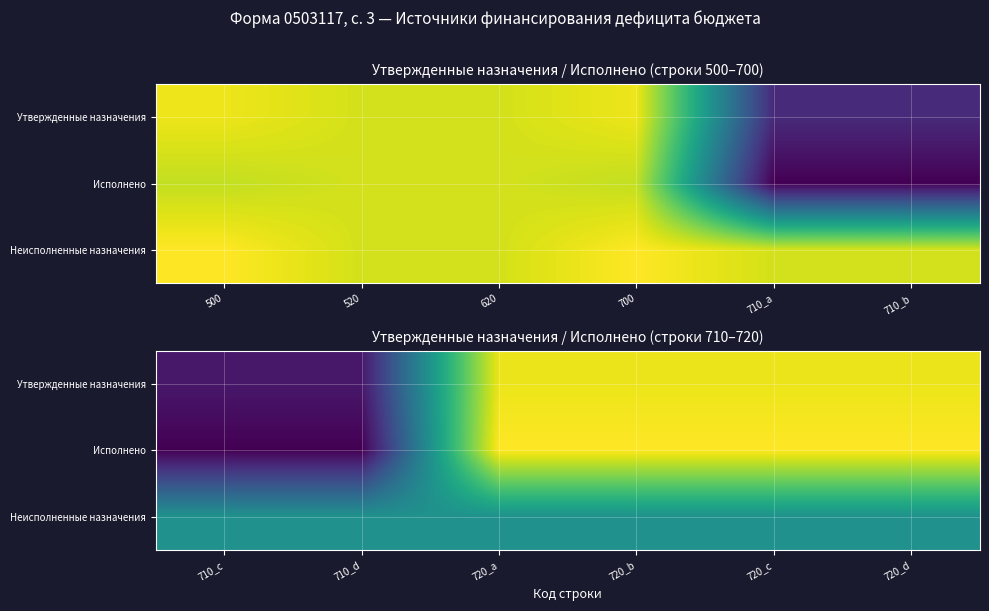

Read the Исполнено value at 720_d.

3239559.8